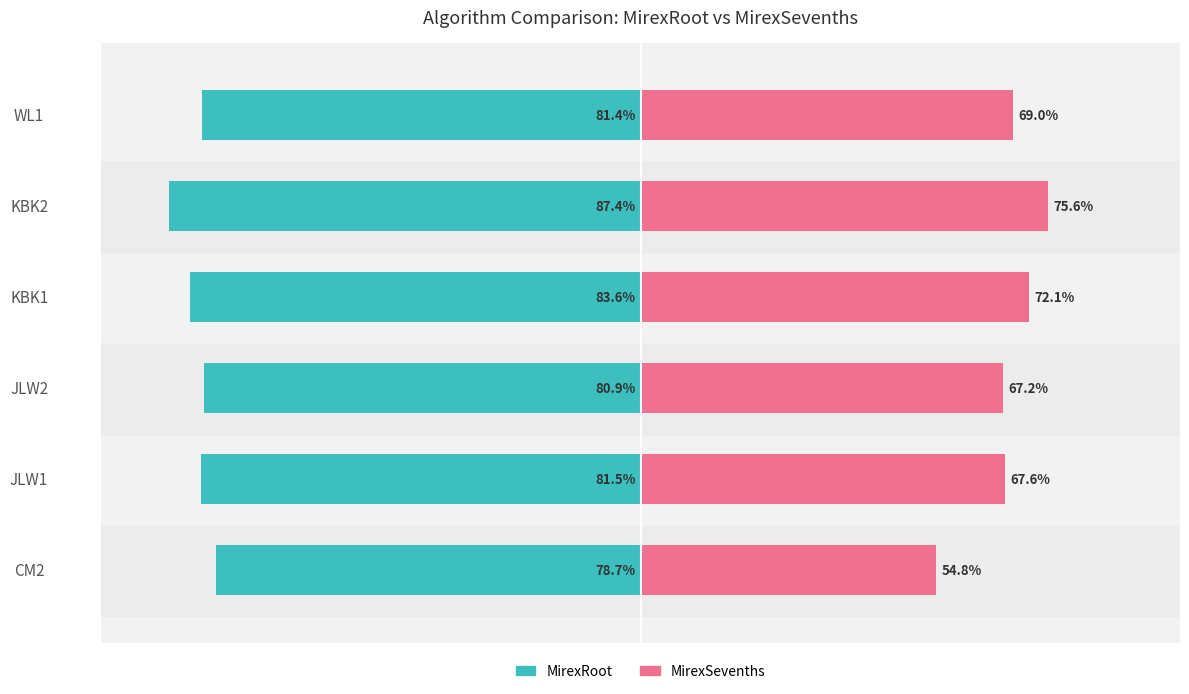

Reading left to right, extract all data points from this chart.

MirexRoot: -78.7	-81.5	-80.9	-83.6	-87.4	-81.4
MirexSevenths: 54.8	67.6	67.2	72.1	75.6	69.0